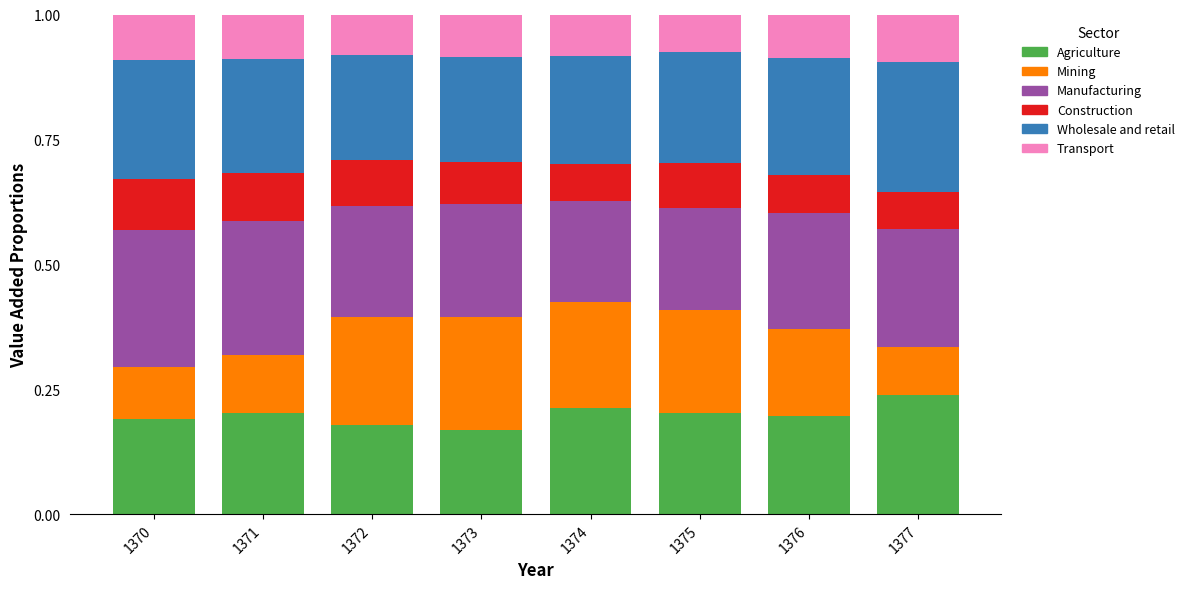

True or false: Agriculture has a value of 0.2 at 1371.

True